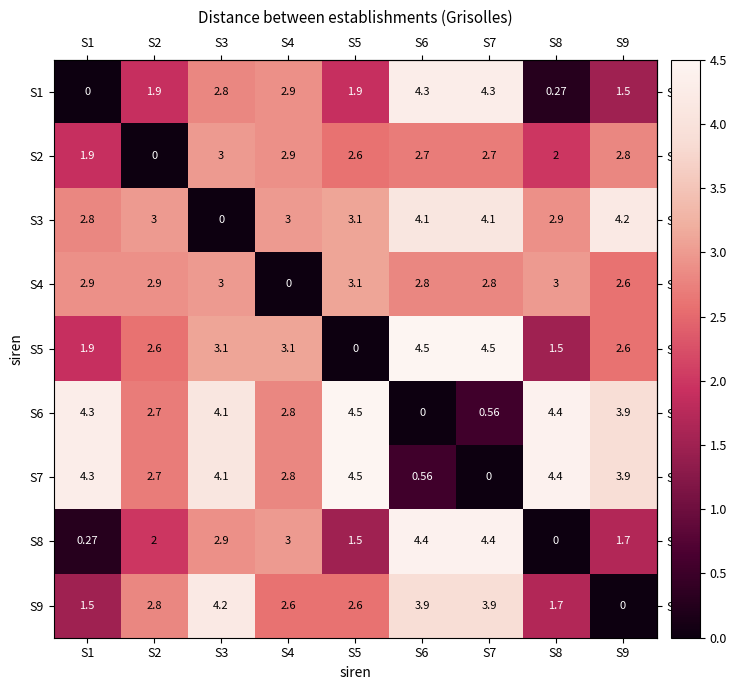

How many data points in S6 are above 3?

5